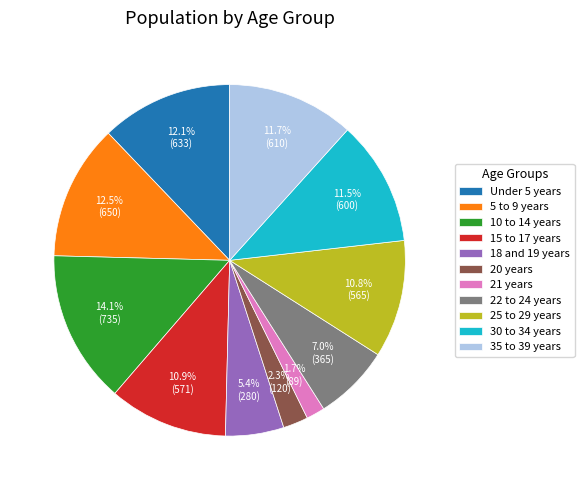

Which has a higher value, 30 to 34 years or 15 to 17 years?

30 to 34 years